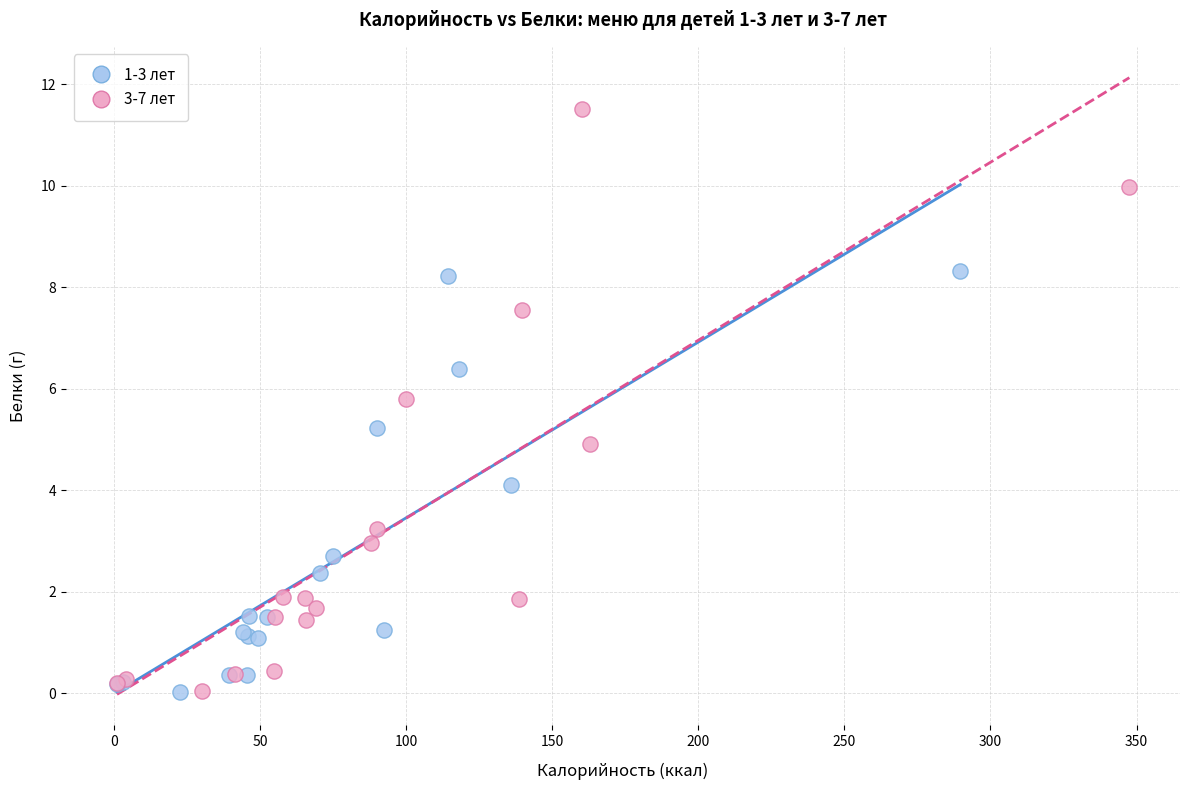

Which series reaches the maximum Y coordinate?

3-7 лет